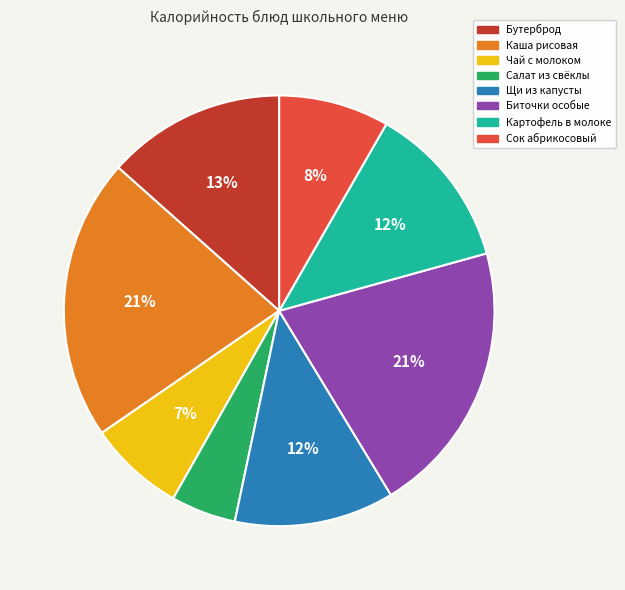

To the nearest percent, what is the average slice percentage?

12%